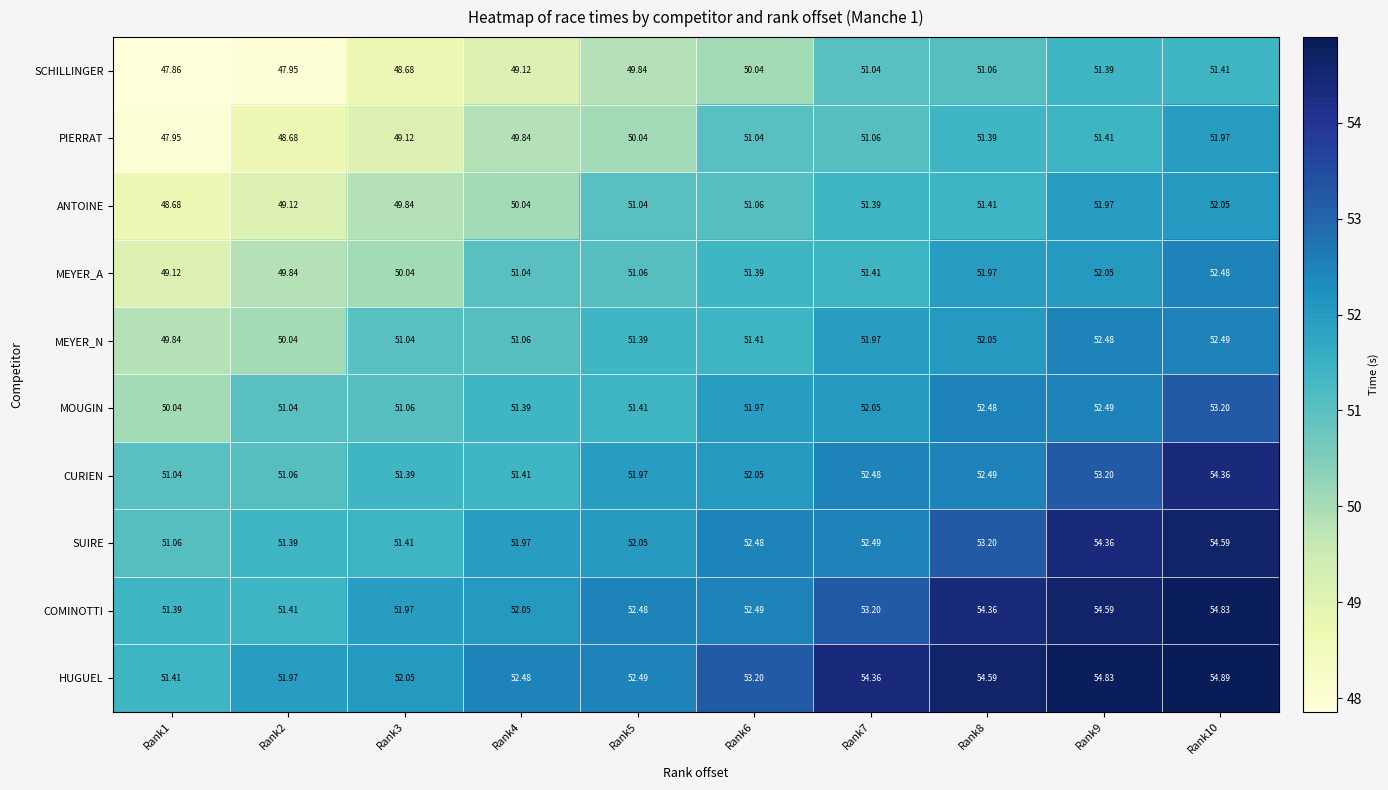

At Rank1, list the series in order from largest to smallest.

HUGUEL, COMINOTTI, SUIRE, CURIEN, MOUGIN, MEYER_N, MEYER_A, ANTOINE, PIERRAT, SCHILLINGER